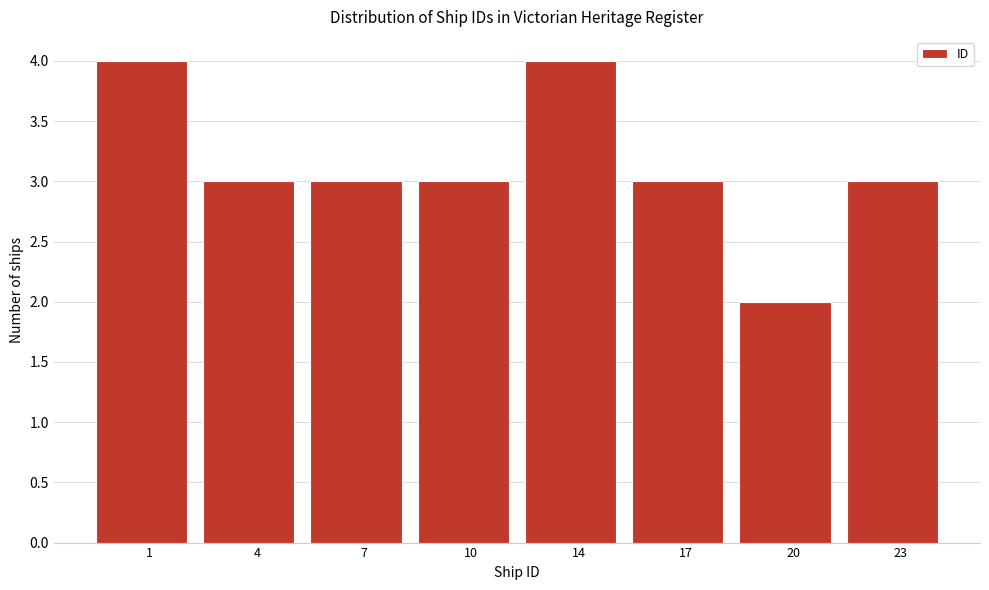

Reading left to right, transcribe all the data shown in this chart.

4	3	3	3	4	3	2	3